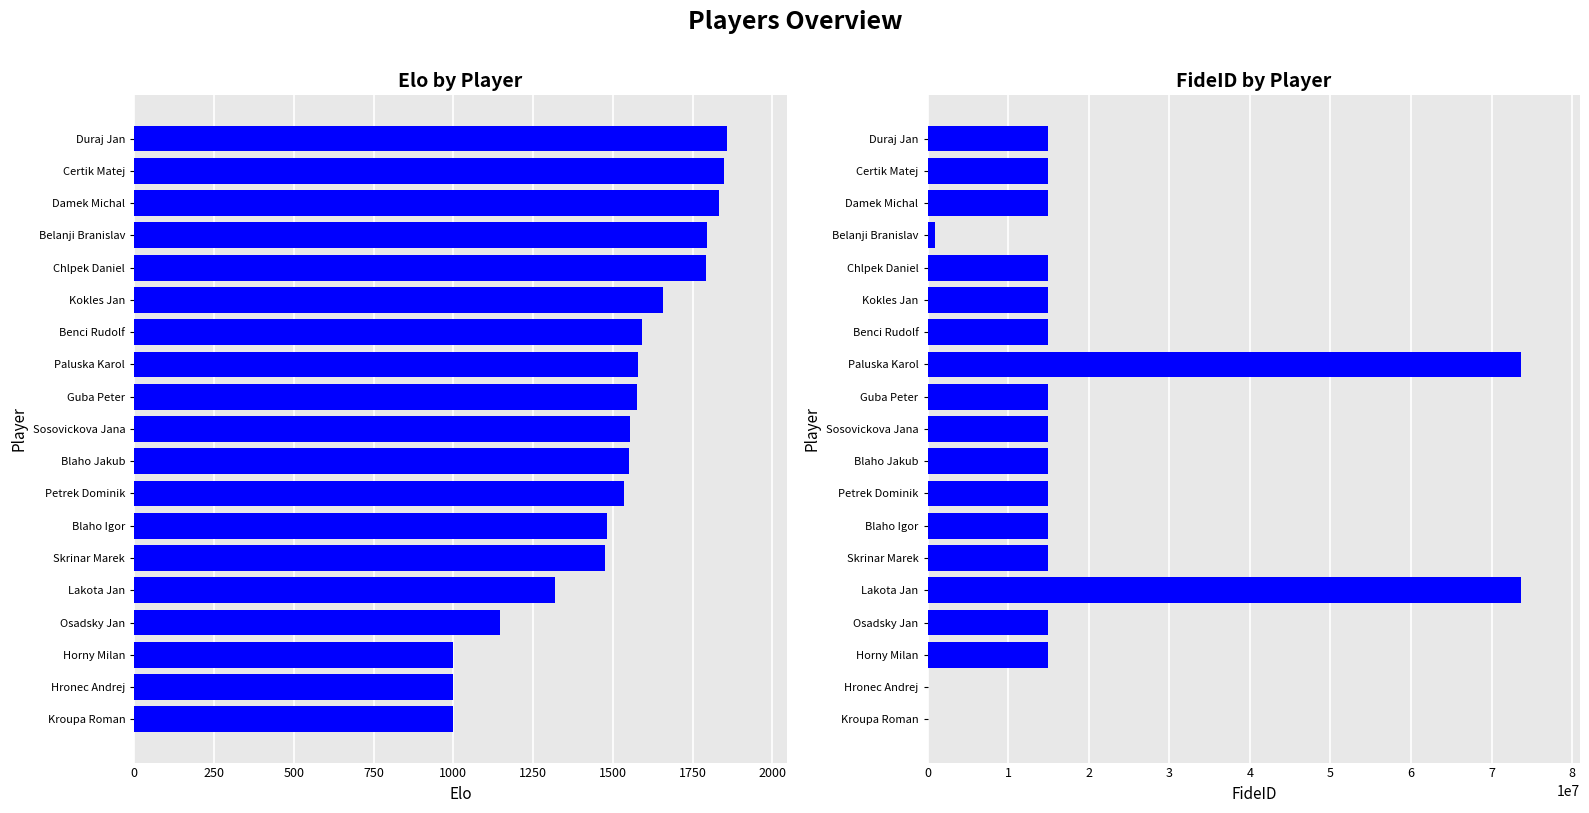

Does the chart contain any negative values?

No